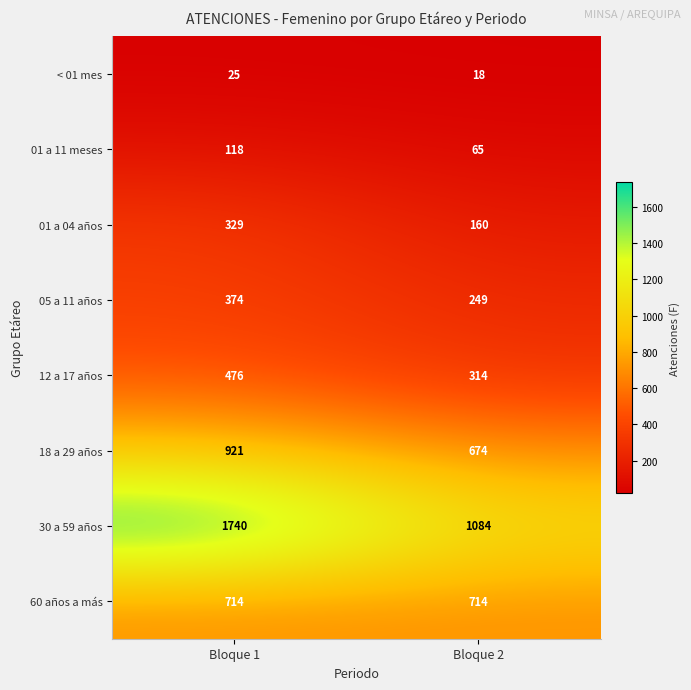

What value does the < 01 mes series have at Bloque 1?

25